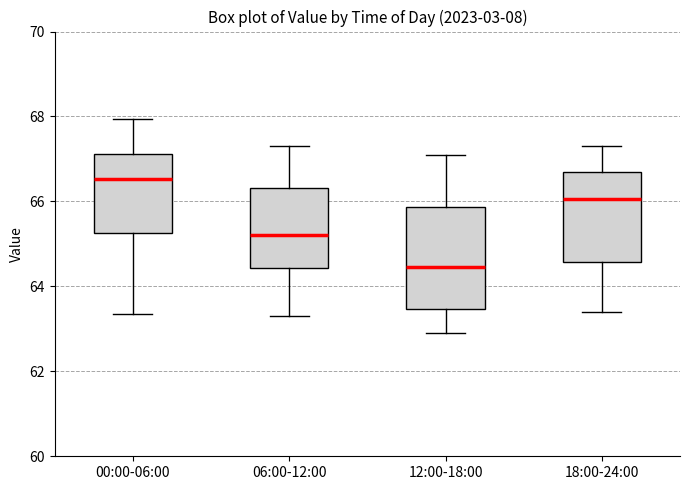

Which box is the tallest, from its lower edge to its upper edge?

12:00-18:00